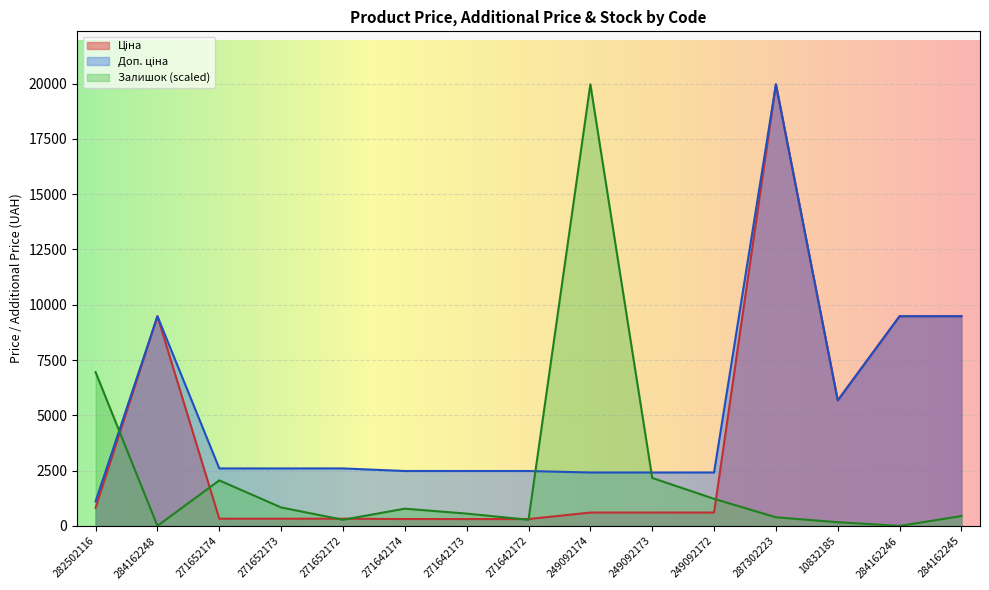

At which category does Залишок reach its first local valley?

284162248